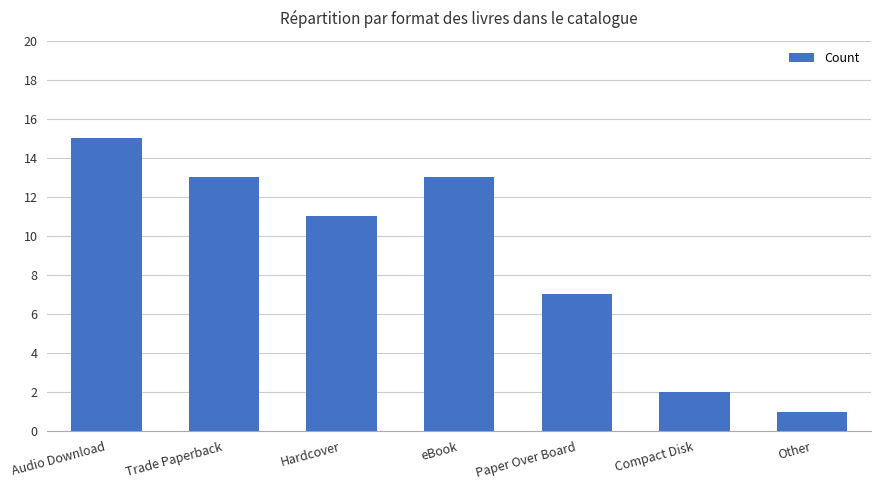

What is the value of the 4th bar from the left?

13